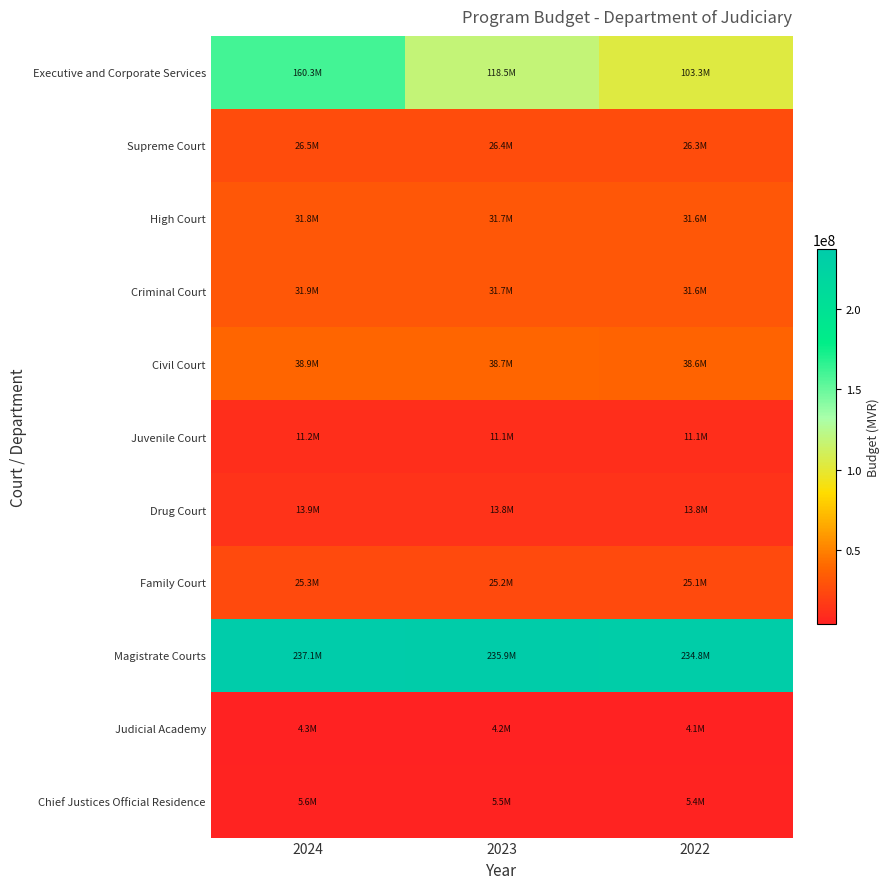

Which series has the largest total across all categories?

Magistrate Courts